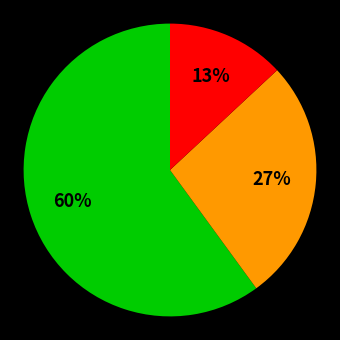

Is there any slice that represents more than half of the pie?

Yes